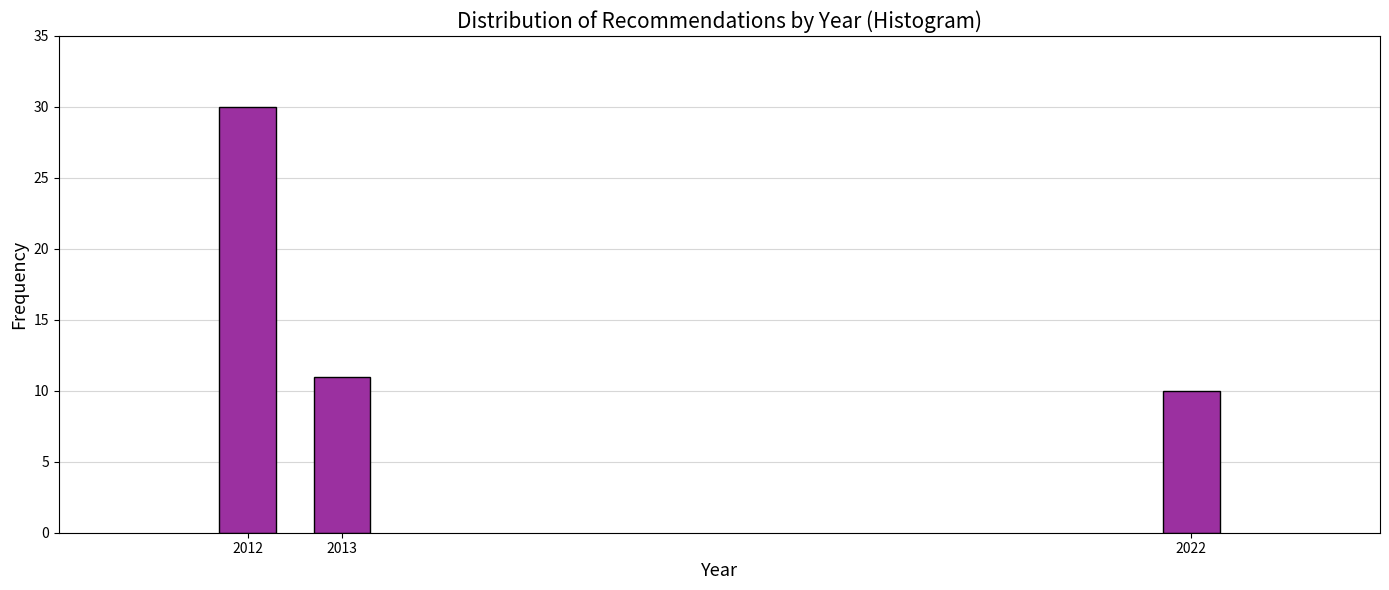

Reading left to right, what are all the values shown in this chart?

2012=30	2013=11	2022=10